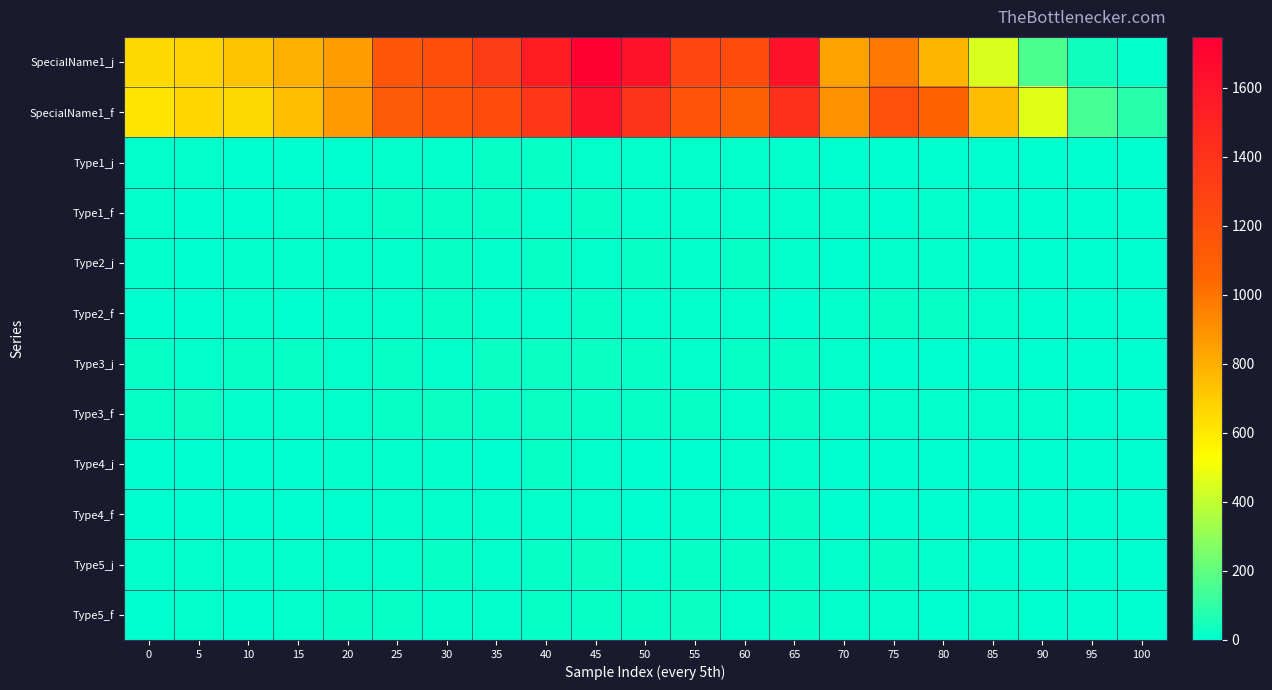

How many categories are shown in the chart?

21